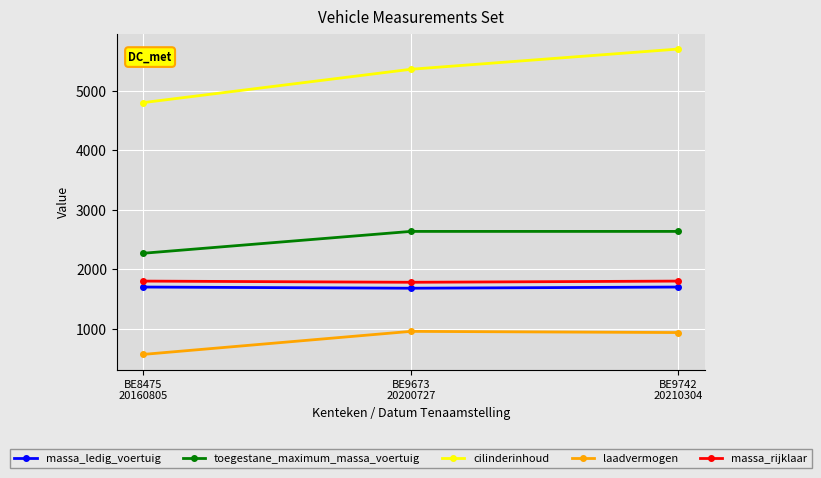

Which series has the largest range (max minus min)?

cilinderinhoud